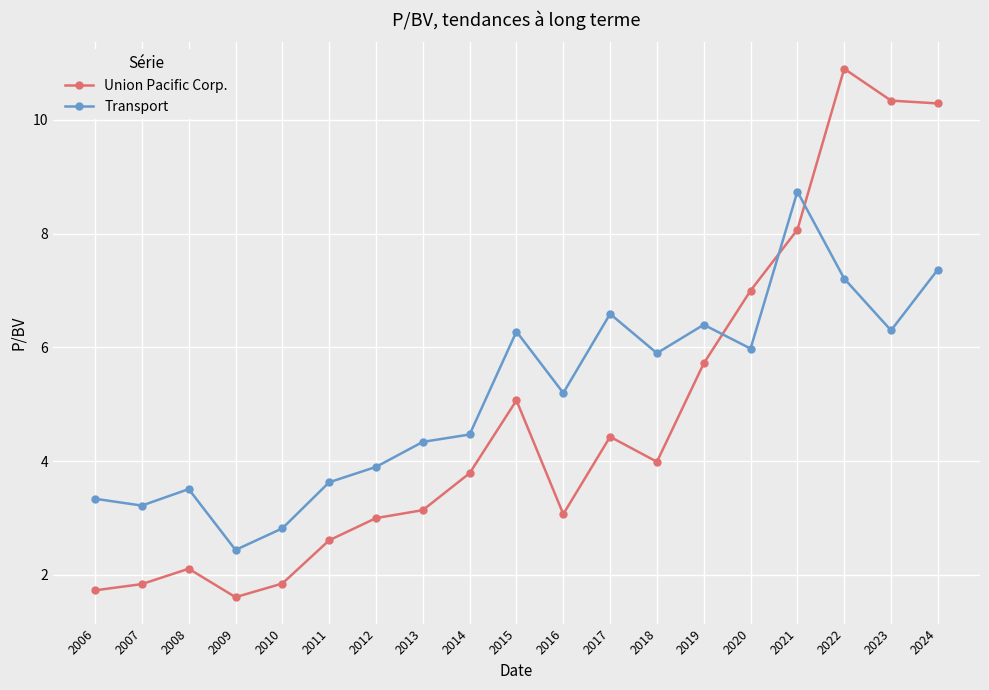

True or false: Union Pacific Corp. and Transport intersect in this chart.

True